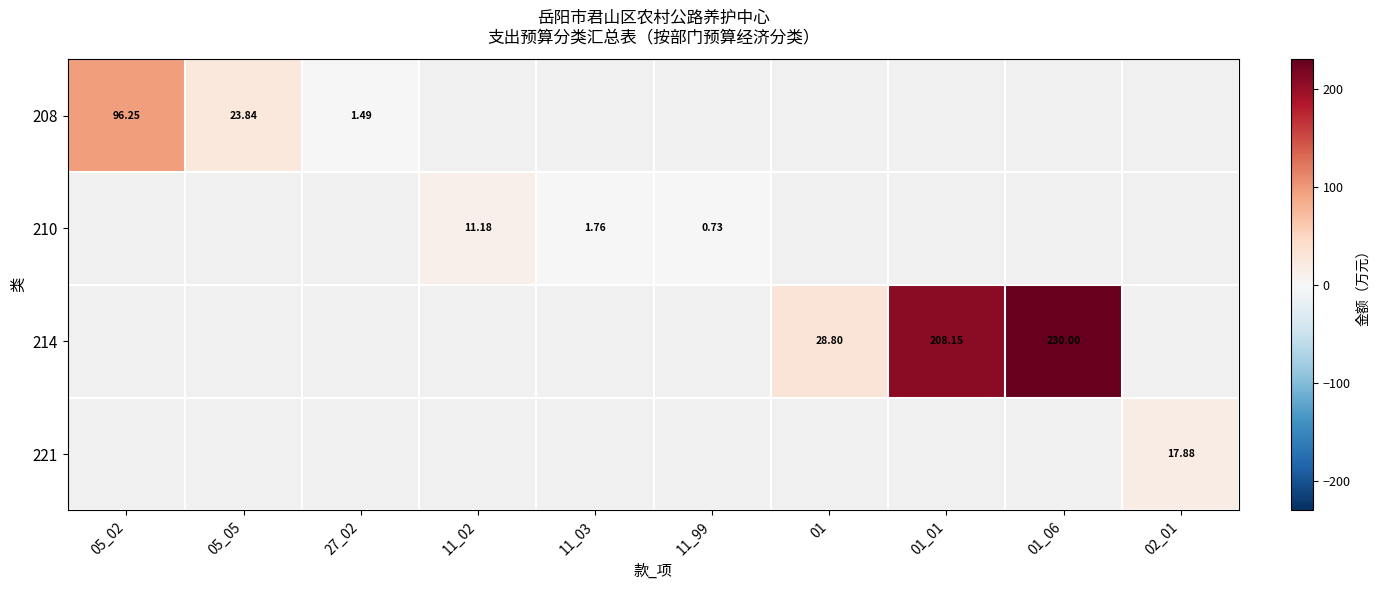

Is the value of 210 at 11_03 greater than the value of 221 at 02_01?

No